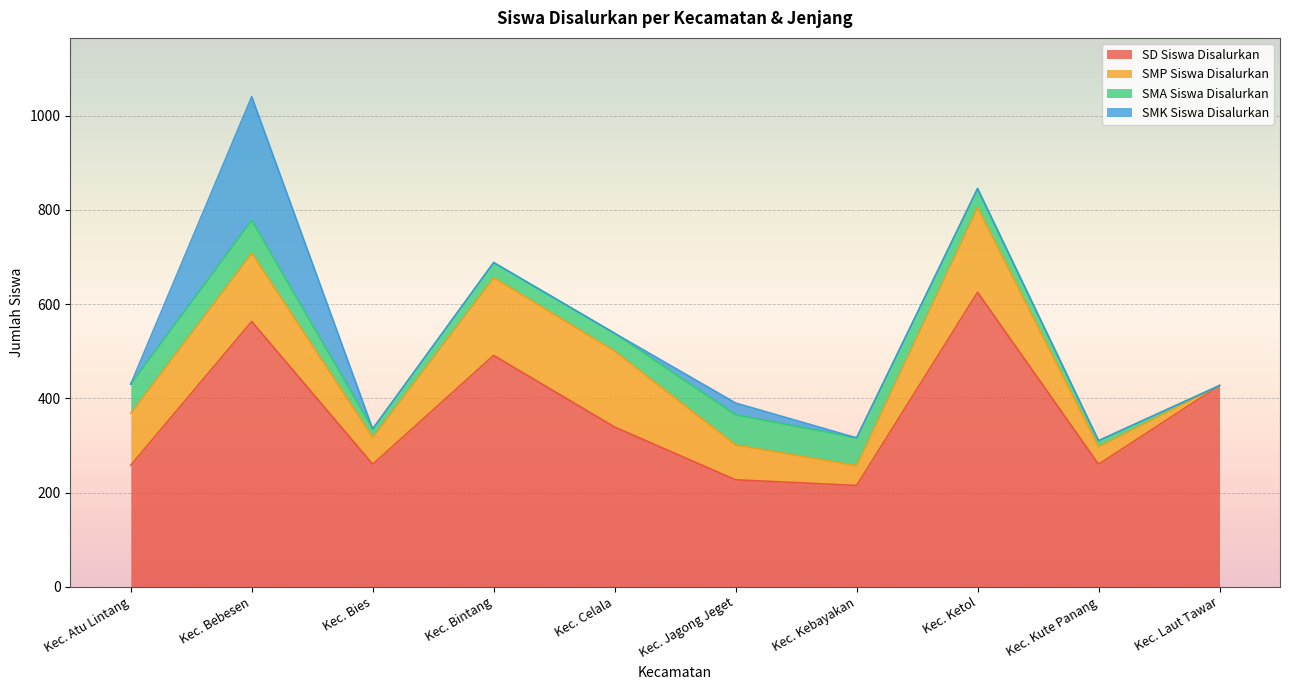

At how many categories does at least one series exceed 453?

3